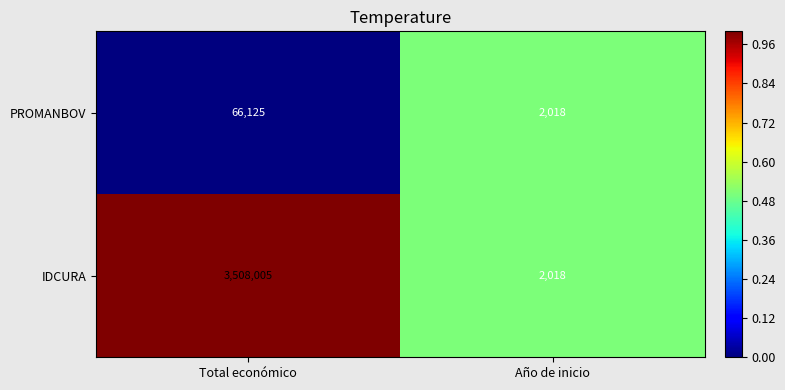

At which category does the chart reach its minimum across all series?

Año de inicio